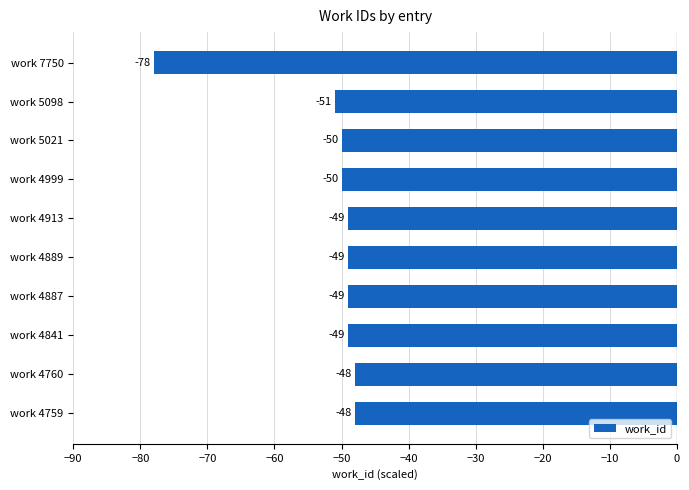

The chart shows a value of -28 at work 5021. True or false?

False